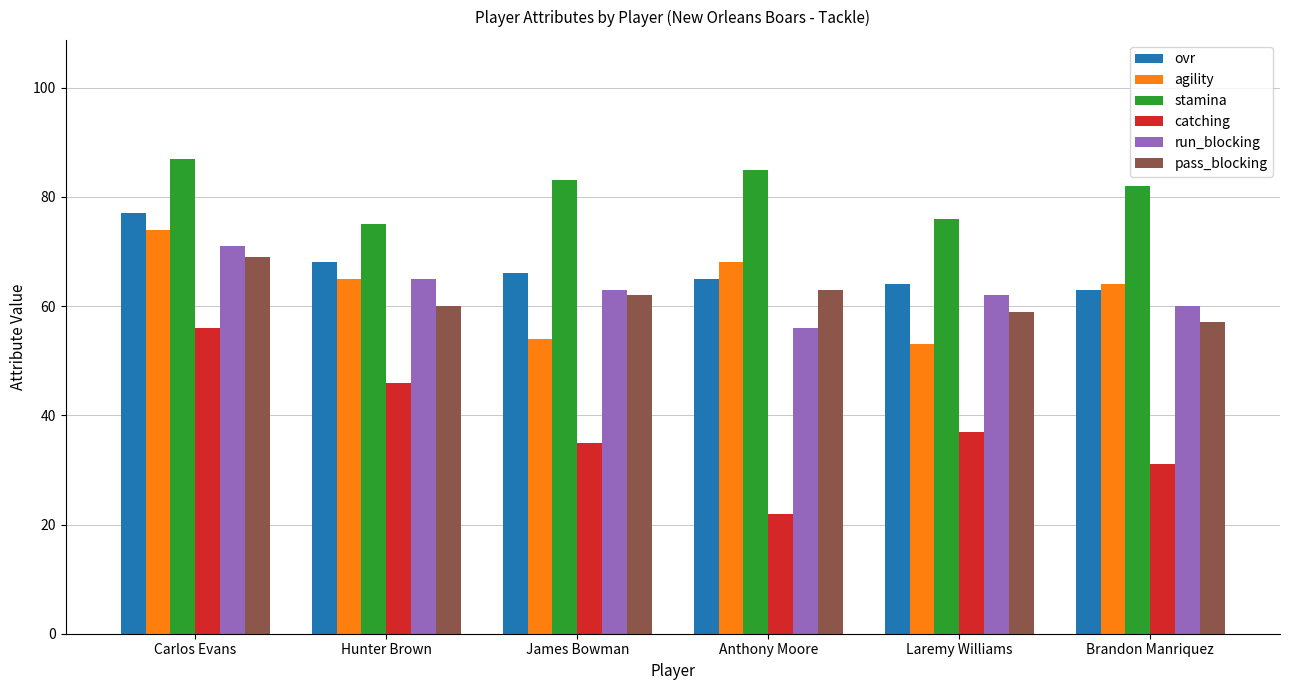

What is the smallest value displayed?

22